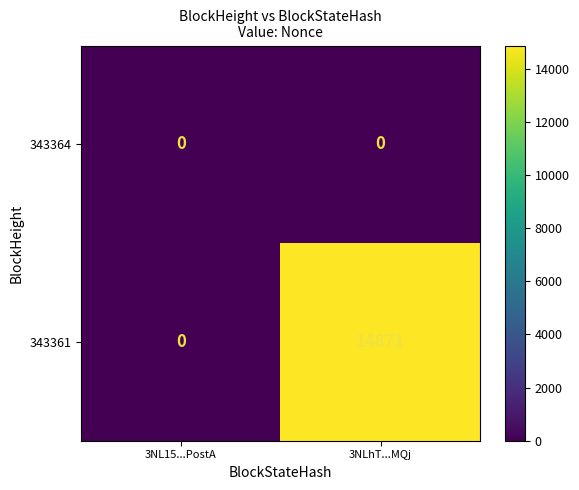

Reading left to right, list all the values displayed in this chart.

343364: 0	0
343361: 0	14871